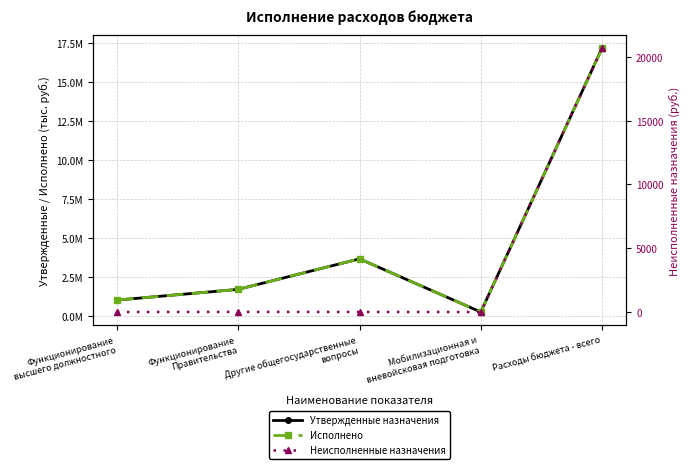

The value of Исполнено at Расходы бюджета - всего is 17173896.3. True or false?

True